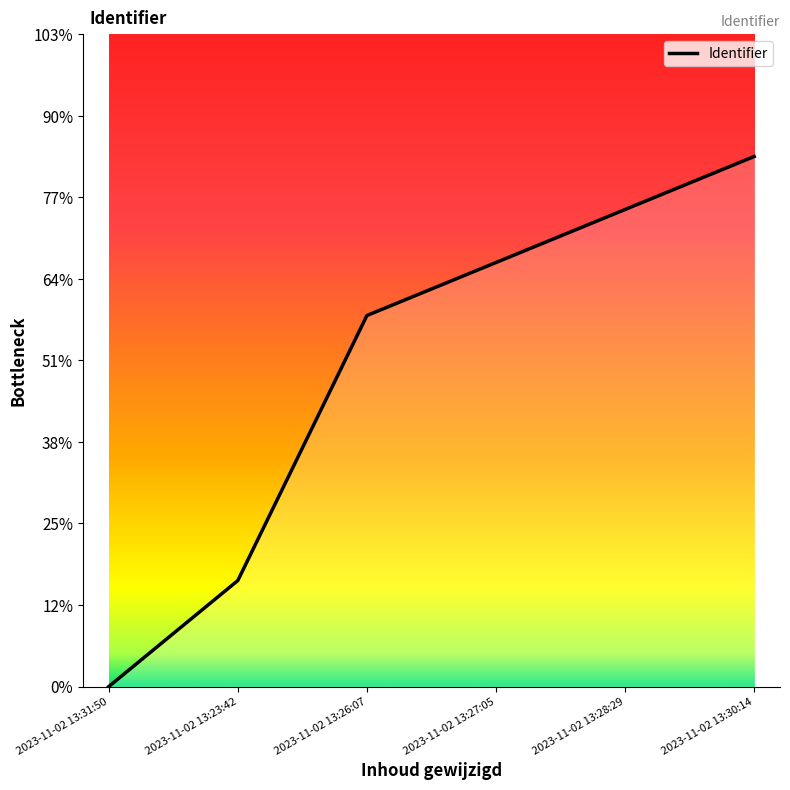

Rank the categories by value from highest to lowest.

2023-11-02 13:30:14, 2023-11-02 13:28:29, 2023-11-02 13:27:05, 2023-11-02 13:26:07, 2023-11-02 13:23:42, 2023-11-02 13:31:50